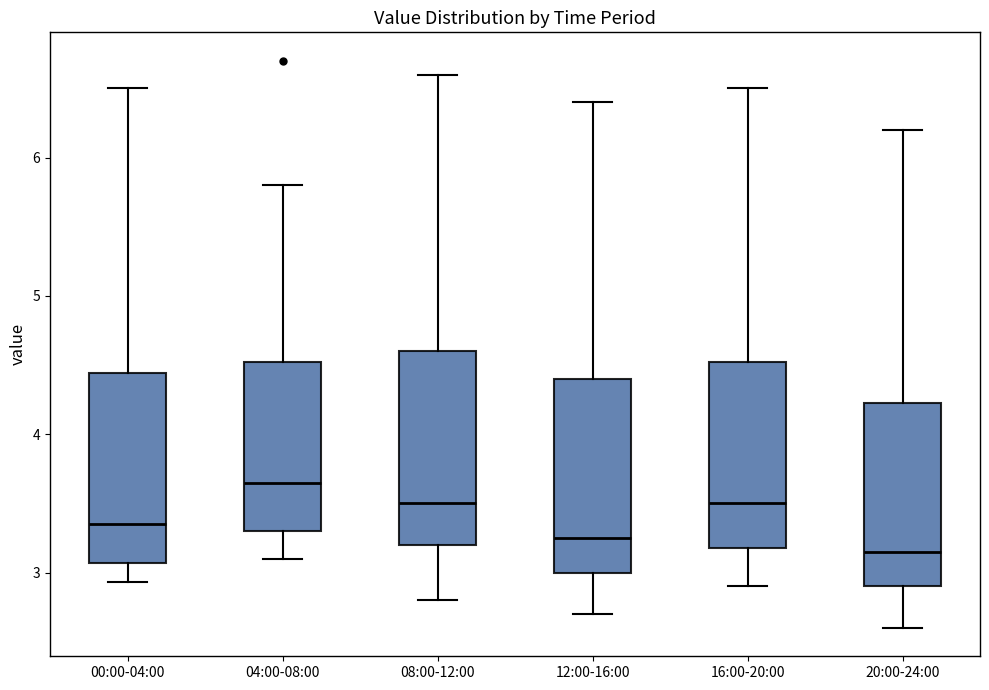

Reading left to right, read every box against the y-axis: the position of its median line, the range the box covers, and the ends of its whiskers. The values are not printed on the chart, so give them approximately, as read against the axis.

00:00-04:00: median 3.4, box 3.1 to 4.4, whiskers 2.9 to 6.5
04:00-08:00: median 3.7, box 3.3 to 4.5, whiskers 3.1 to 5.8
08:00-12:00: median 3.5, box 3.2 to 4.6, whiskers 2.8 to 6.6
12:00-16:00: median 3.3, box 3.0 to 4.4, whiskers 2.7 to 6.4
16:00-20:00: median 3.5, box 3.2 to 4.5, whiskers 2.9 to 6.5
20:00-24:00: median 3.2, box 2.9 to 4.2, whiskers 2.6 to 6.2